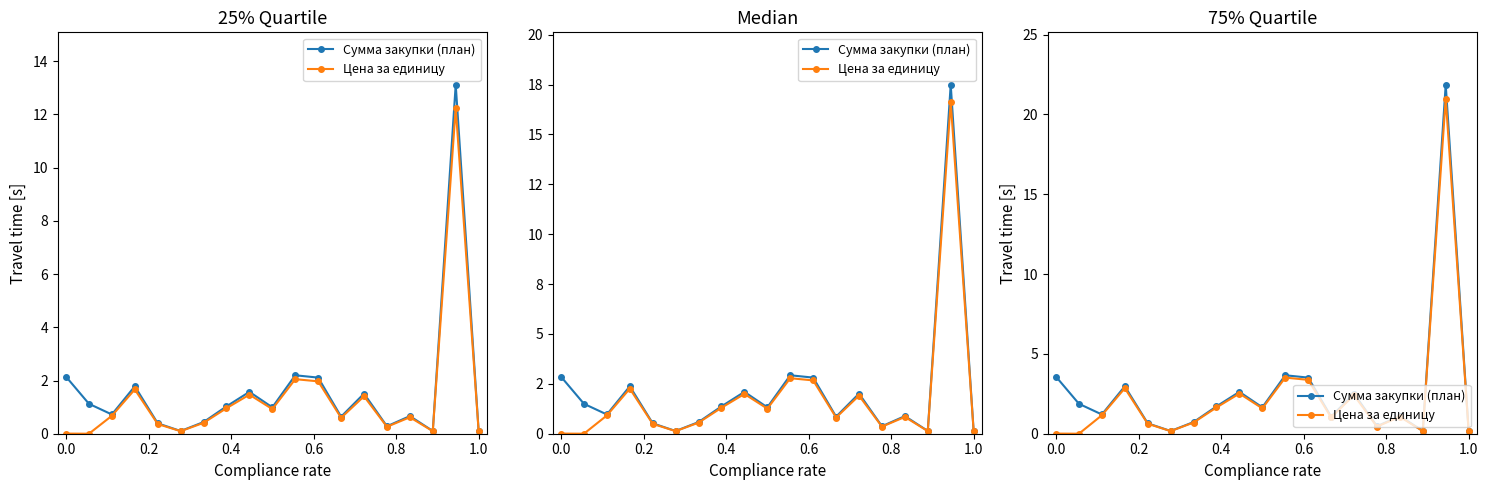

Is the value of Цена за единицу at 0.6 greater than the value of Сумма закупки (план) at 8?

No